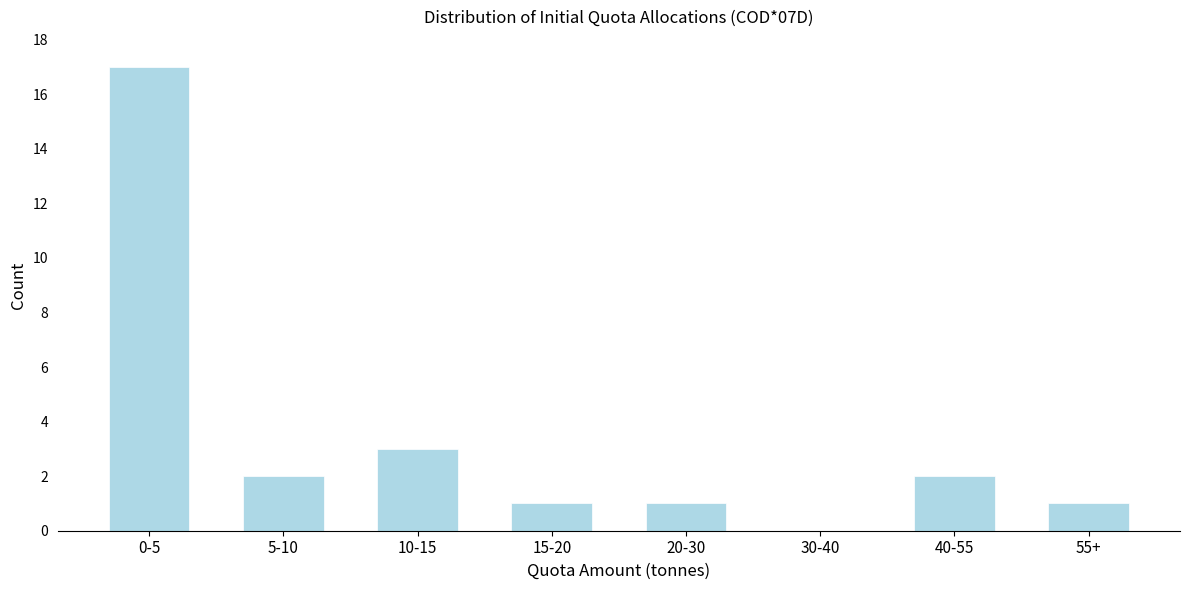

Reading left to right, extract all data points from this chart.

0-5=17	5-10=2	10-15=3	15-20=1	20-30=1	30-40=0	40-55=2	55+=1